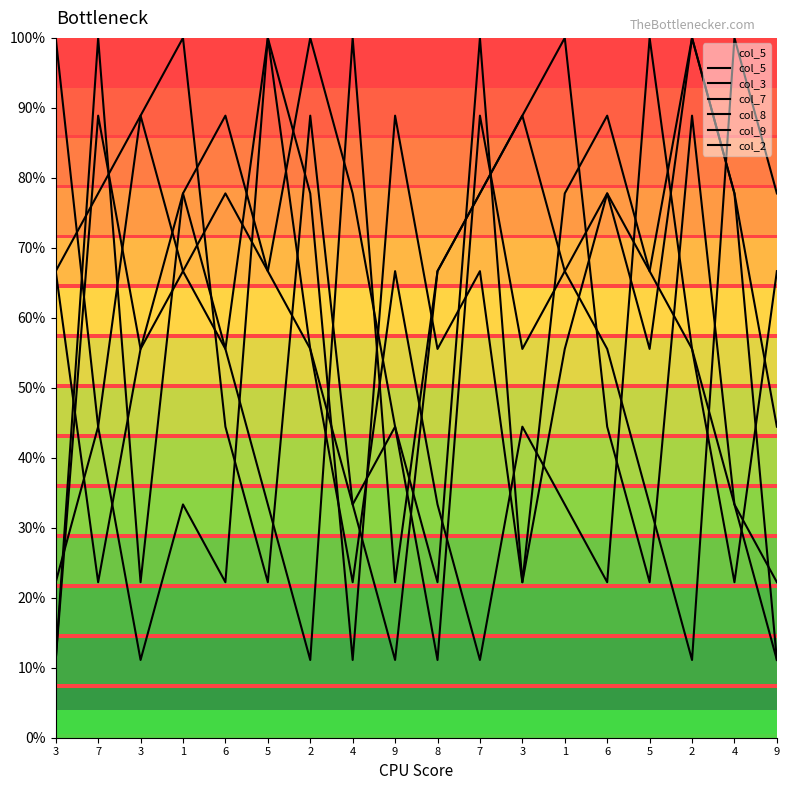

Is this an area chart (filled region under the line)?

Yes